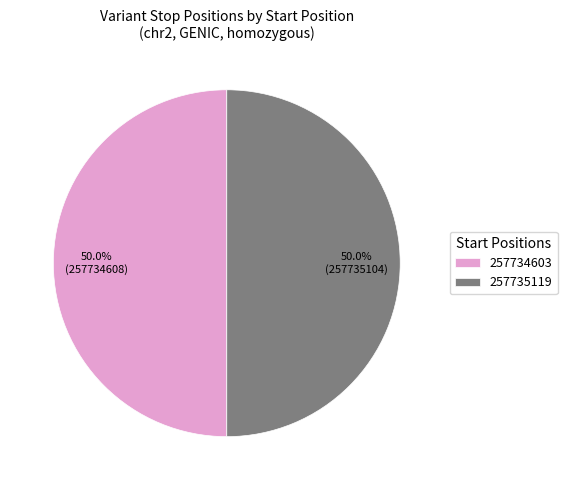

Combined, do 257734603 and 257735119 account for over 50%?

Yes